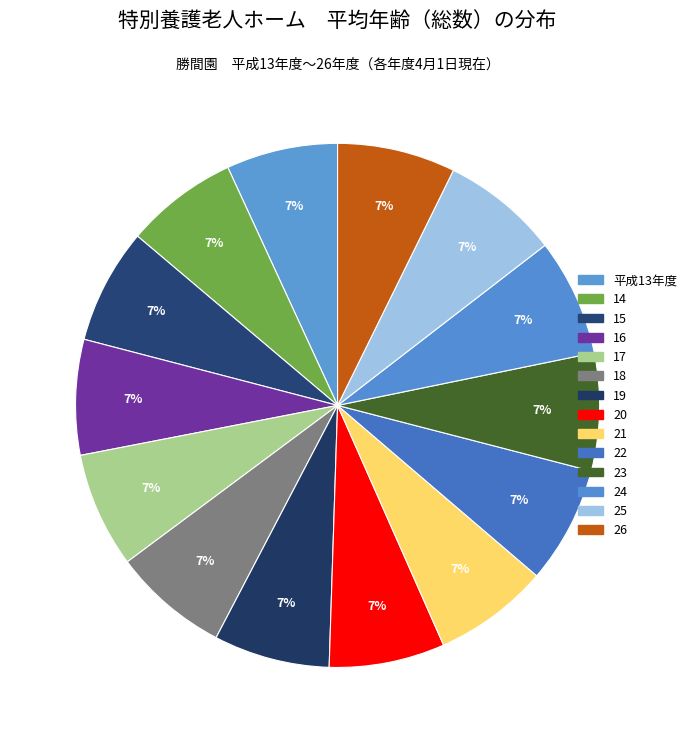

Count the number of slices in the pie.

14